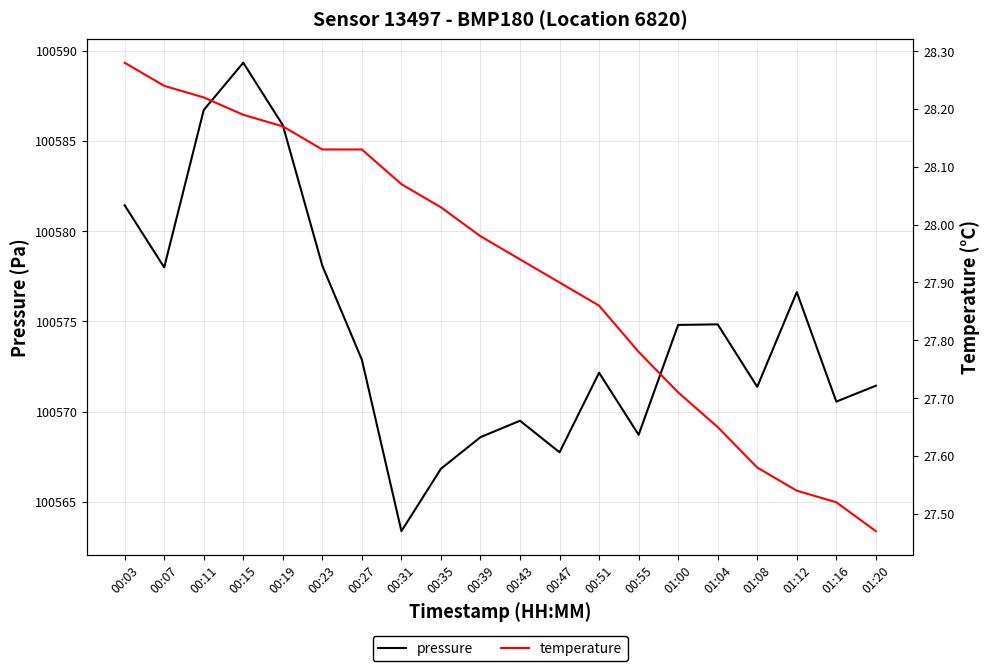

What is the smallest value displayed?

27.5